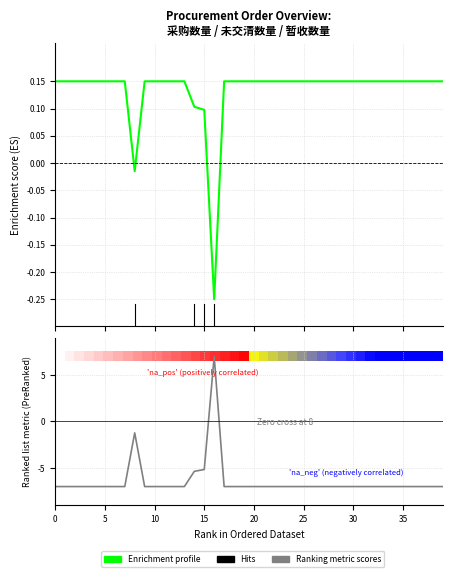

Rank the series by their average value, from lowest to highest.

Ranking metric scores, Enrichment profile